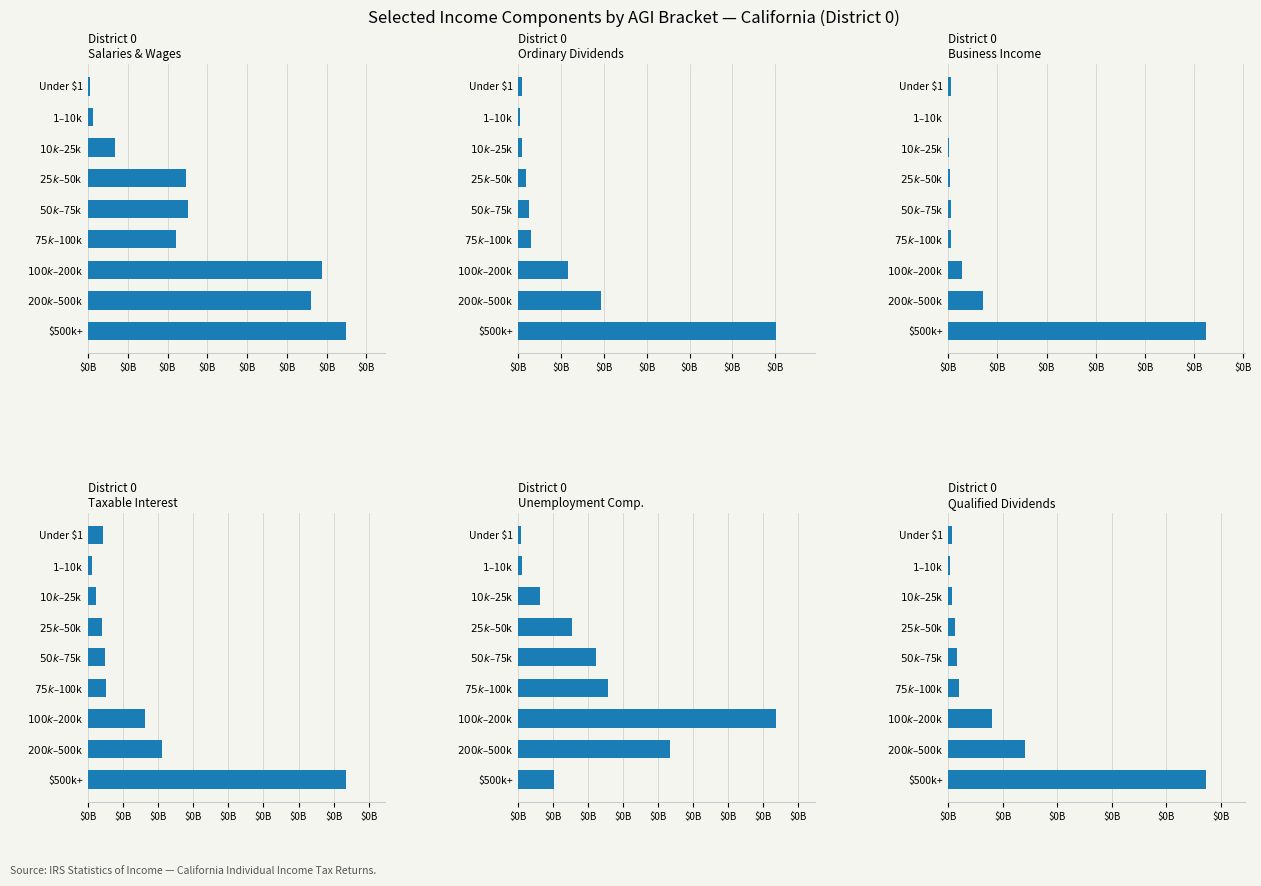

Which series has the largest total across all categories?

District 0
Salaries & Wages